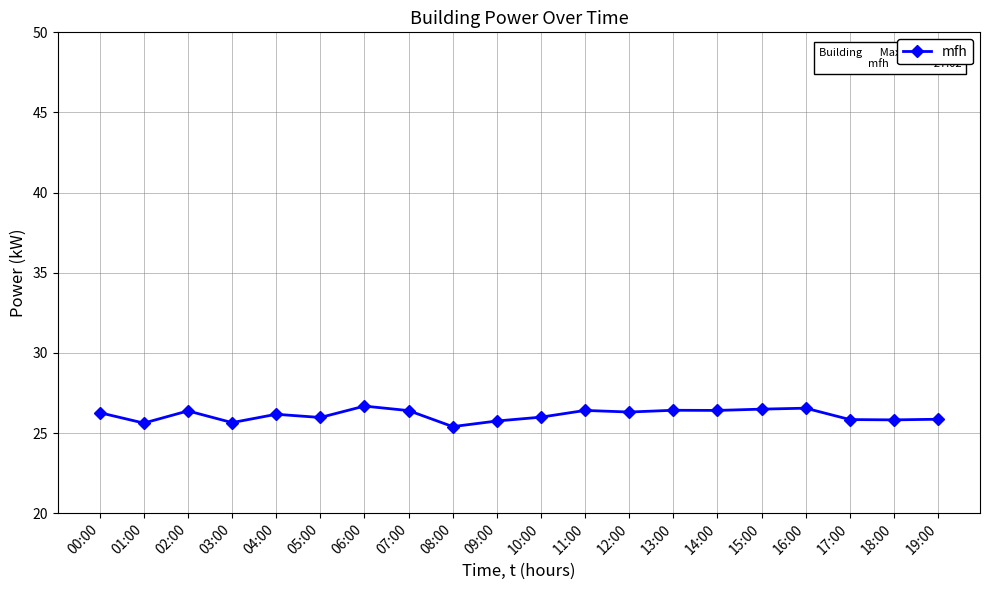

The chart shows a value of 9.5 at 17:00. True or false?

False